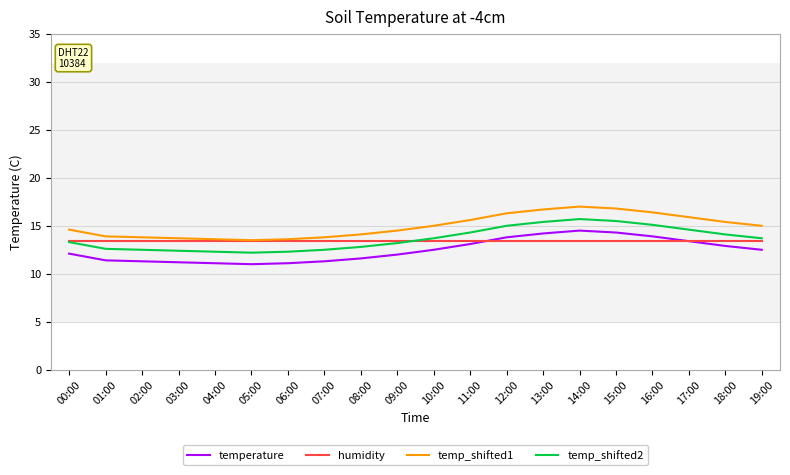

Which series has the largest total across all categories?

temp_shifted1